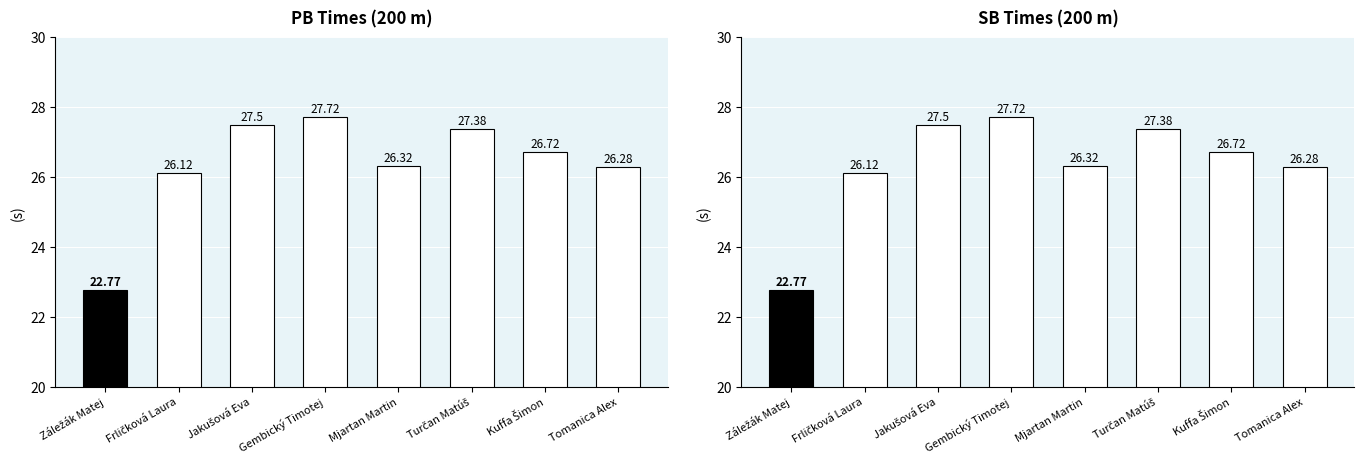

What position from the left is Záležák Matej?

1